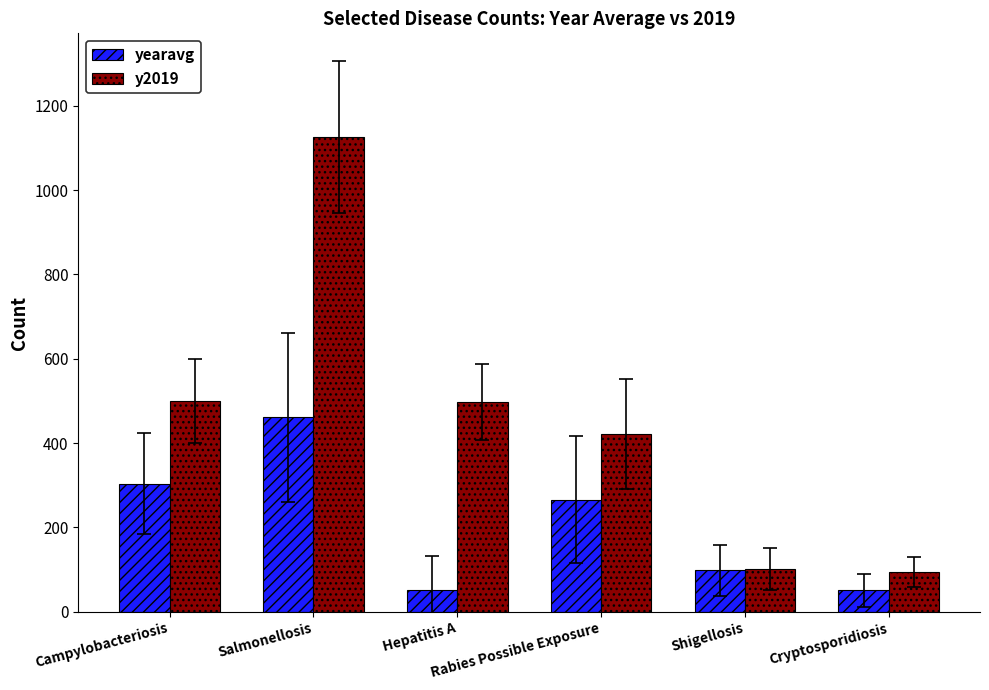

What is the sum of the yearavg values at Campylobacteriosis and Salmonellosis?

764.8